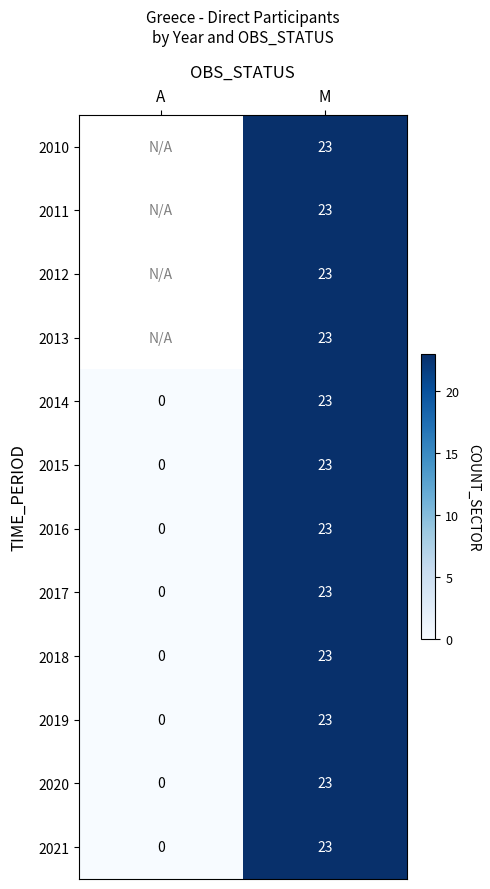

Is the value of 2017 at M greater than the value of 2018 at A?

Yes